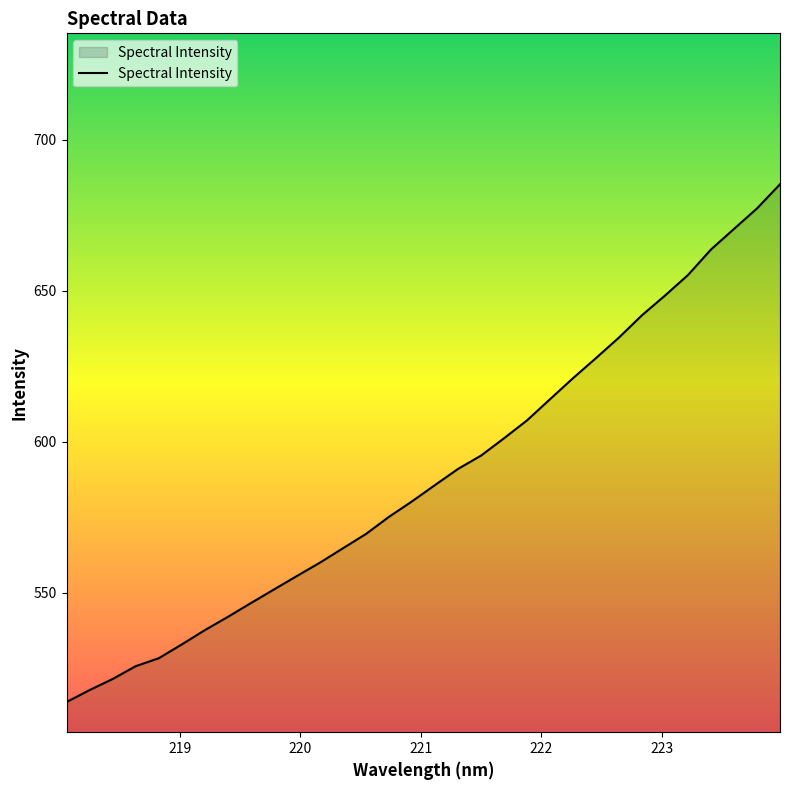

What is the maximum value shown in the chart?

685.3